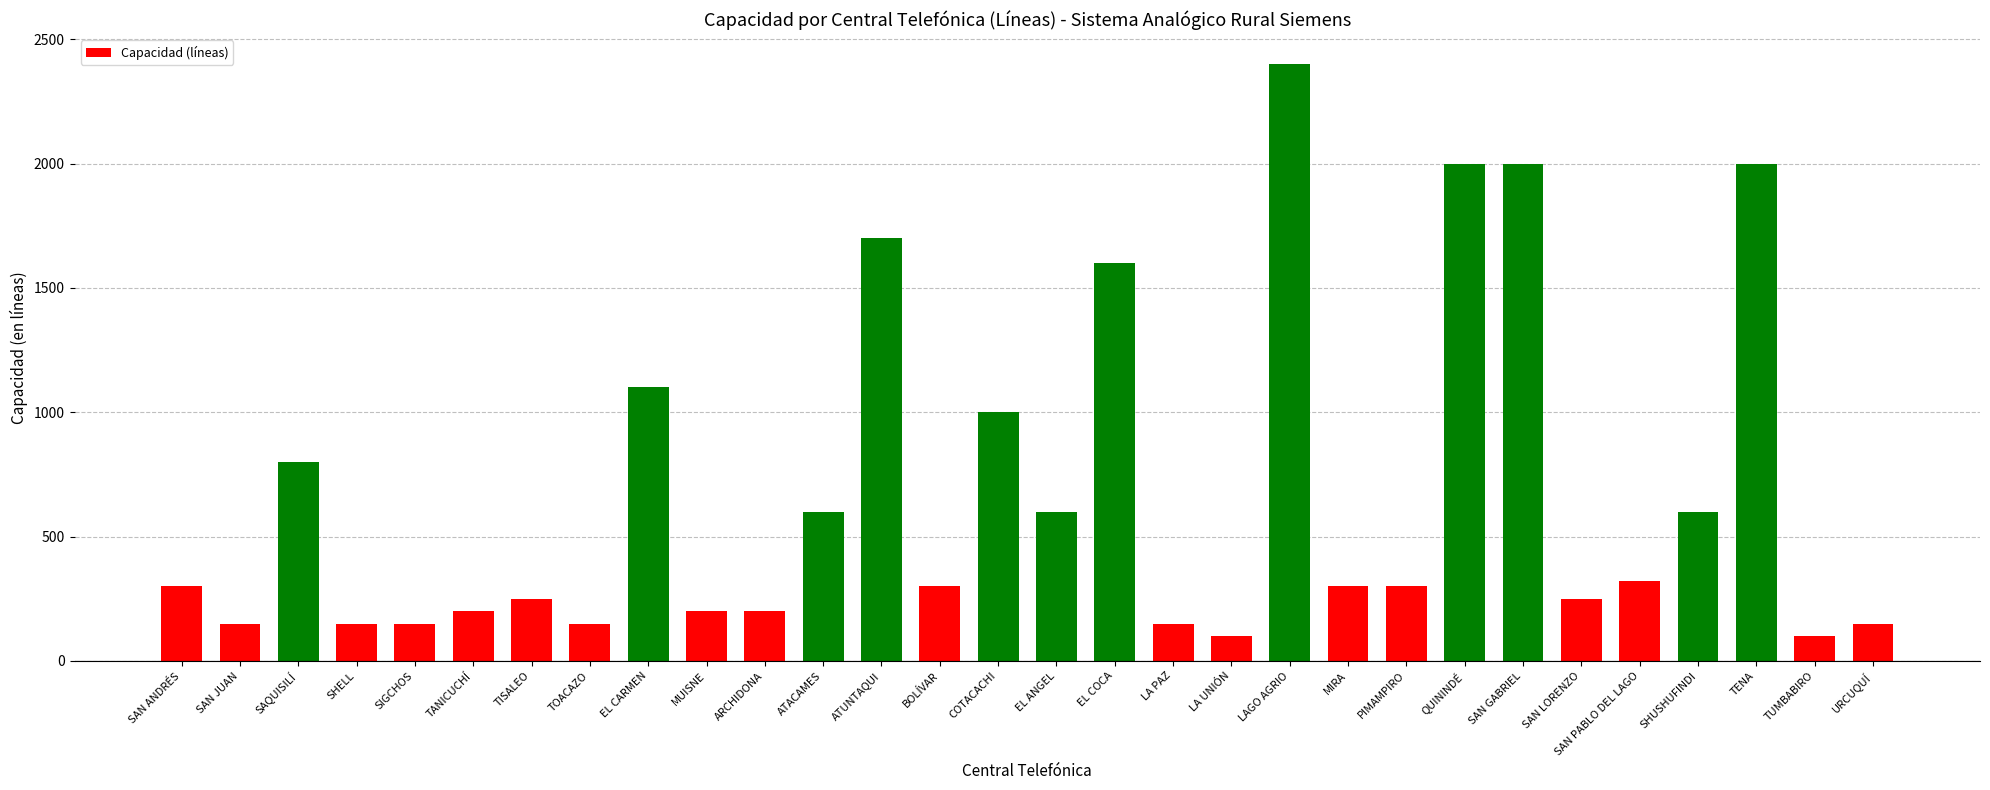

At which label is the value closest to 1250?

EL CARMEN